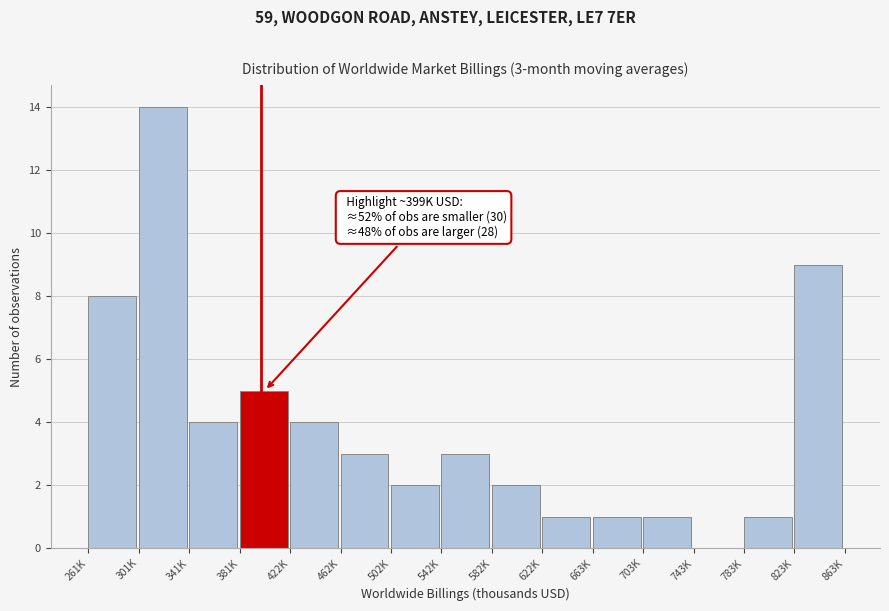

Reading left to right, list all the values displayed in this chart.

261K=8	301K=14	341K=4	381K=5	422K=4	462K=3	502K=2	542K=3	582K=2	622K=1	663K=1	703K=1	743K=0	783K=1	823K=9